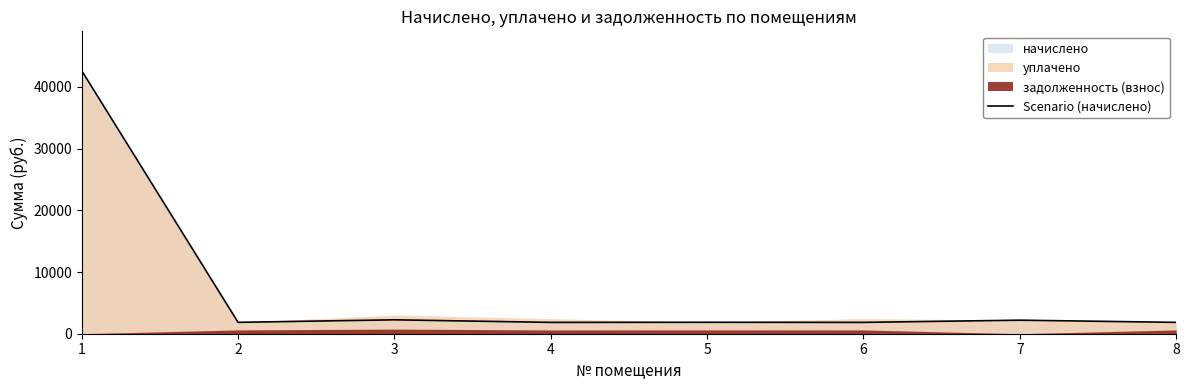

List the labels in order of value, smallest first.

4, 6, 8, 2, 5, 7, 3, 1